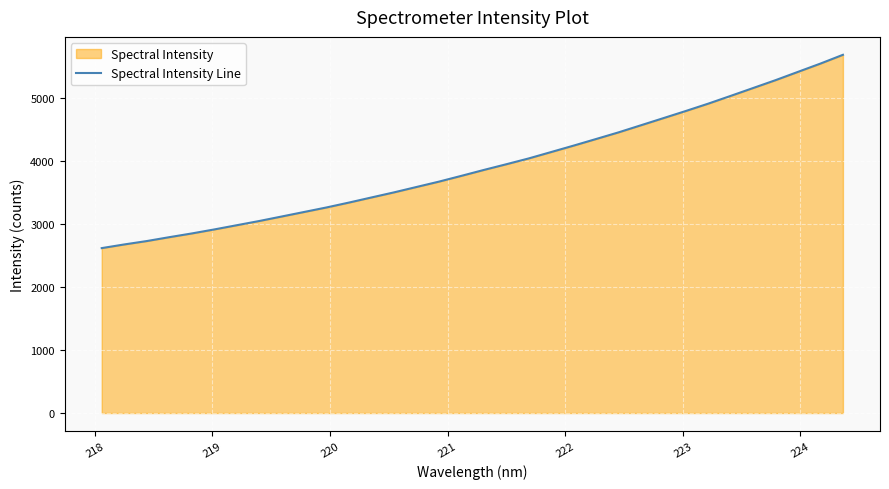

Reading left to right, what are all the values shown in this chart?

2614.2	2672.1	2725.7	2787.2	2846.1	2909.7	2976.5	3043.4	3114.8	3186.7	3258.7	3336.2	3417.1	3497.6	3582.8	3667.8	3759.5	3853.1	3943.4	4035.8	4137.3	4239.1	4343.6	4448.9	4561.7	4674.6	4788.1	4904.6	5027.6	5152.2	5277.0	5408.5	5539.6	5678.4